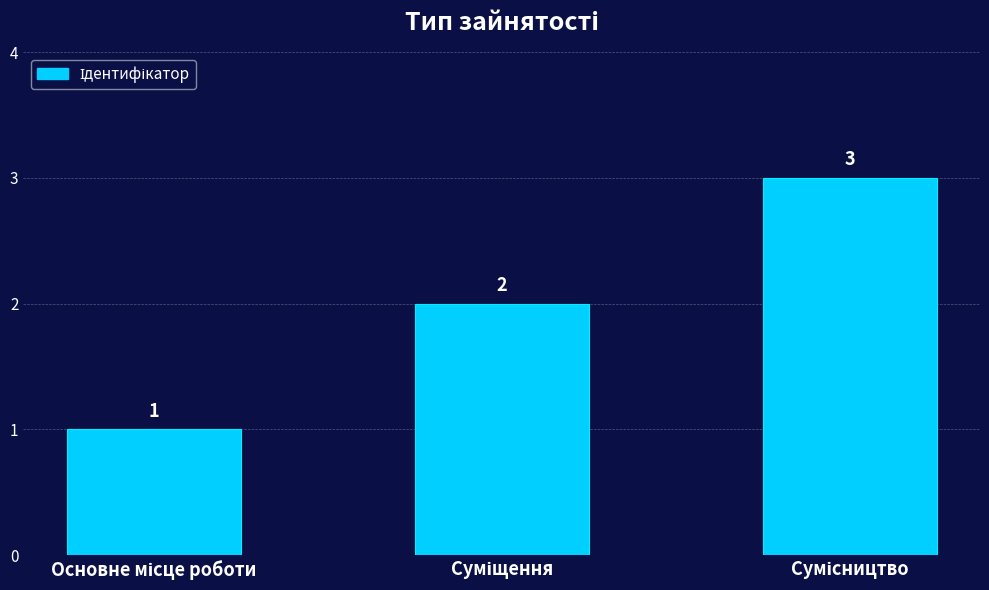

What is the value of the 3rd bar from the left?

3